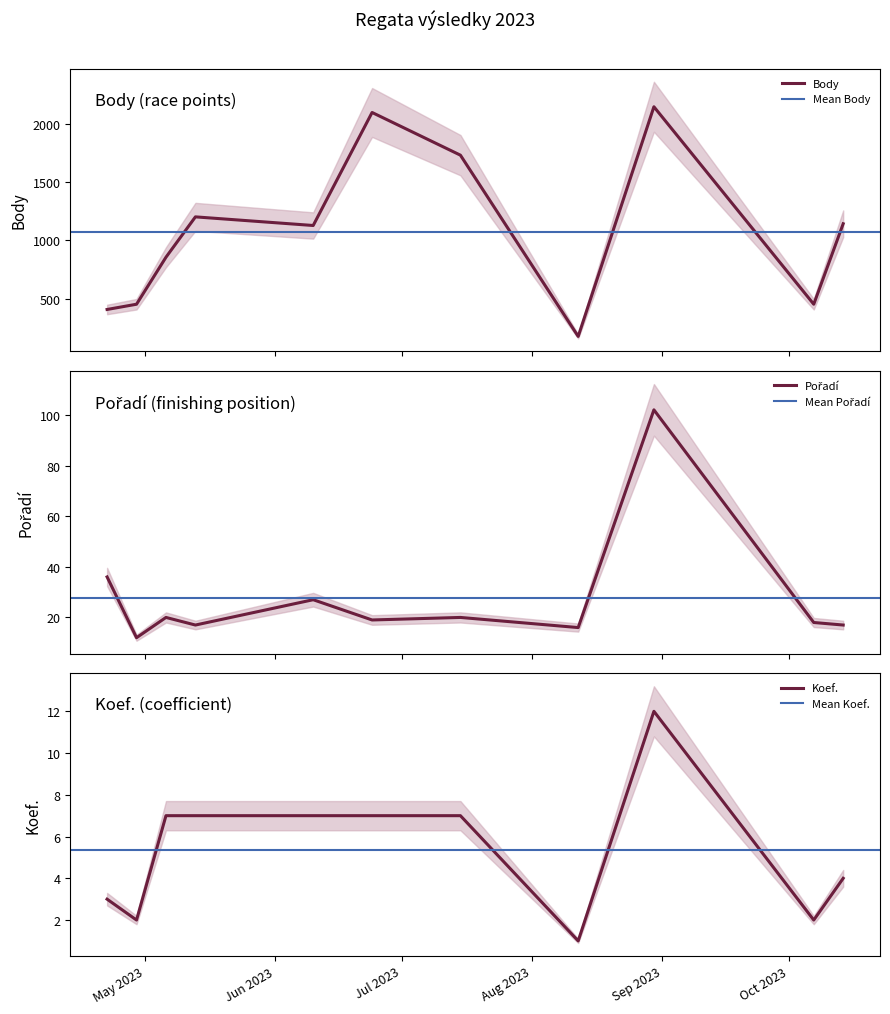

True or false: Koef. has more than 1 interior local peaks.

False